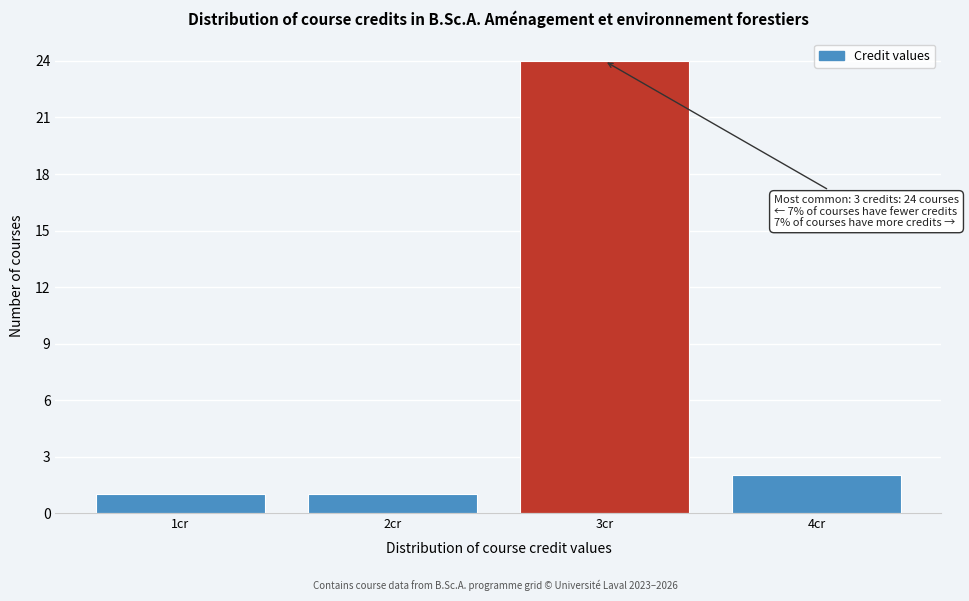

Reading left to right, transcribe all the data shown in this chart.

1	1	24	2